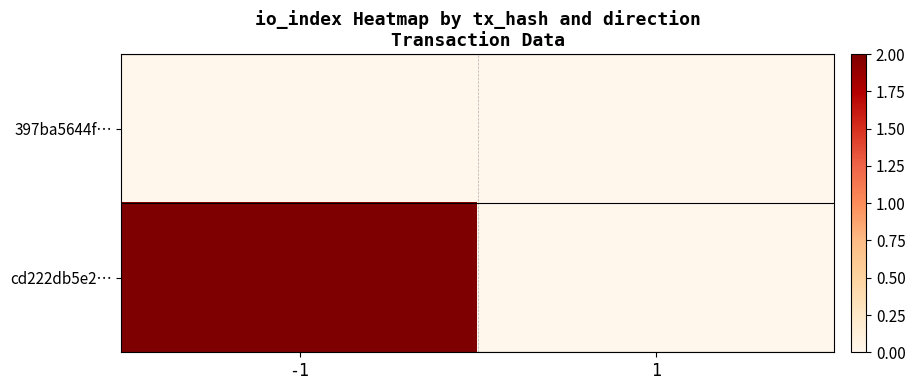

Which series has the largest range (max minus min)?

cd222db5e2…